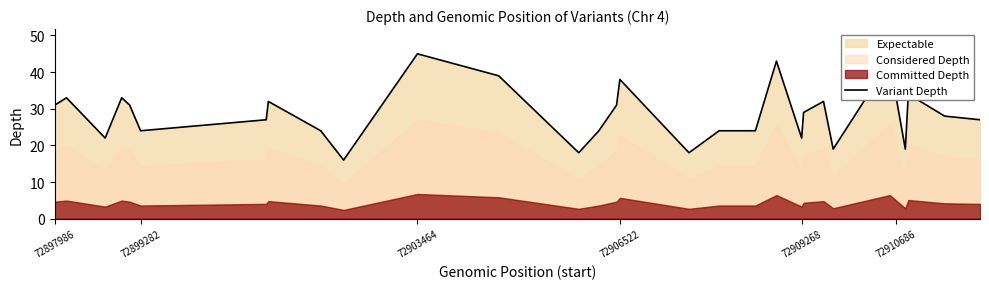

The value of Variant Depth at 72897986 is 31. True or false?

True